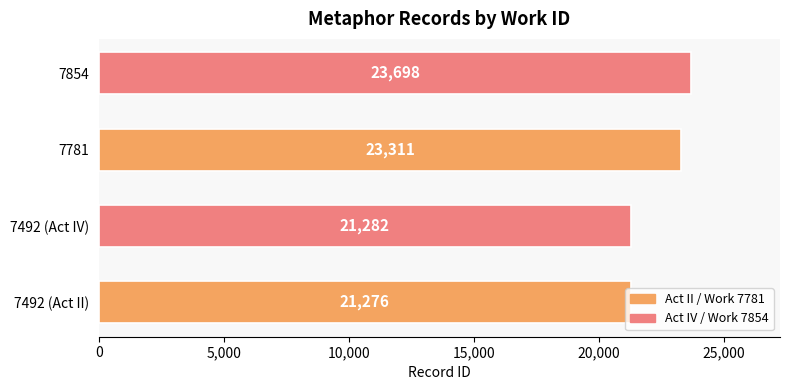

What is the difference between the values at 7492 (Act II) and 7781?

2035